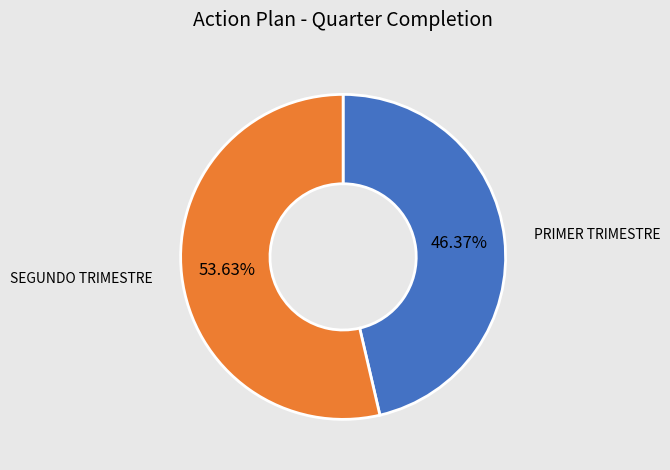

To the nearest percent, what is the average slice percentage?

50%